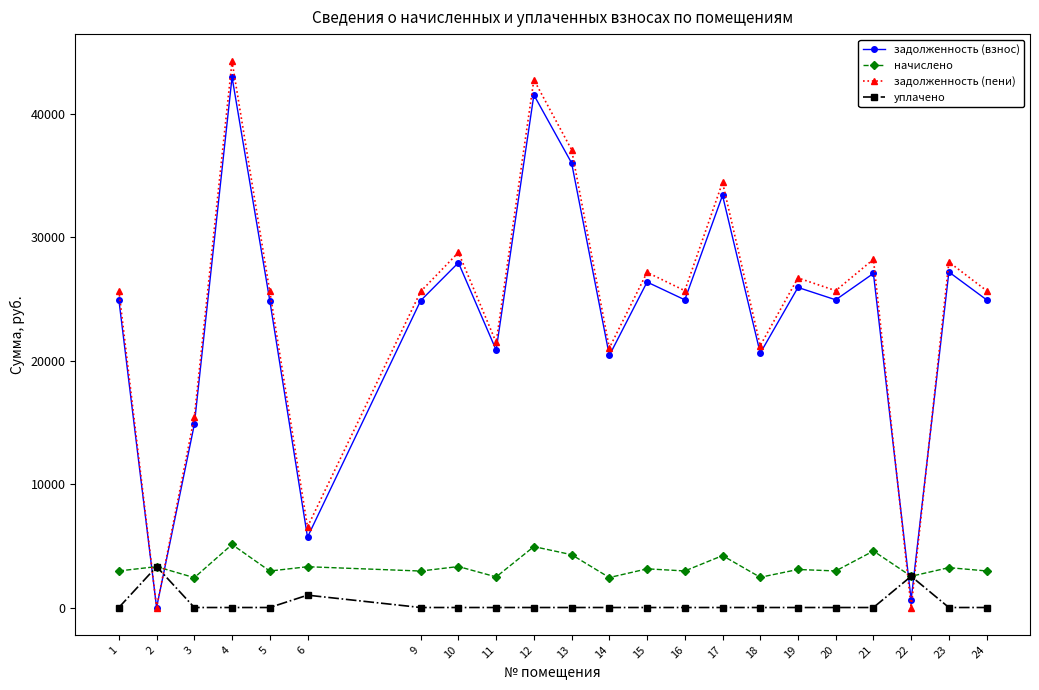

What is the difference between the highest and lowest values at 21?

28202.8